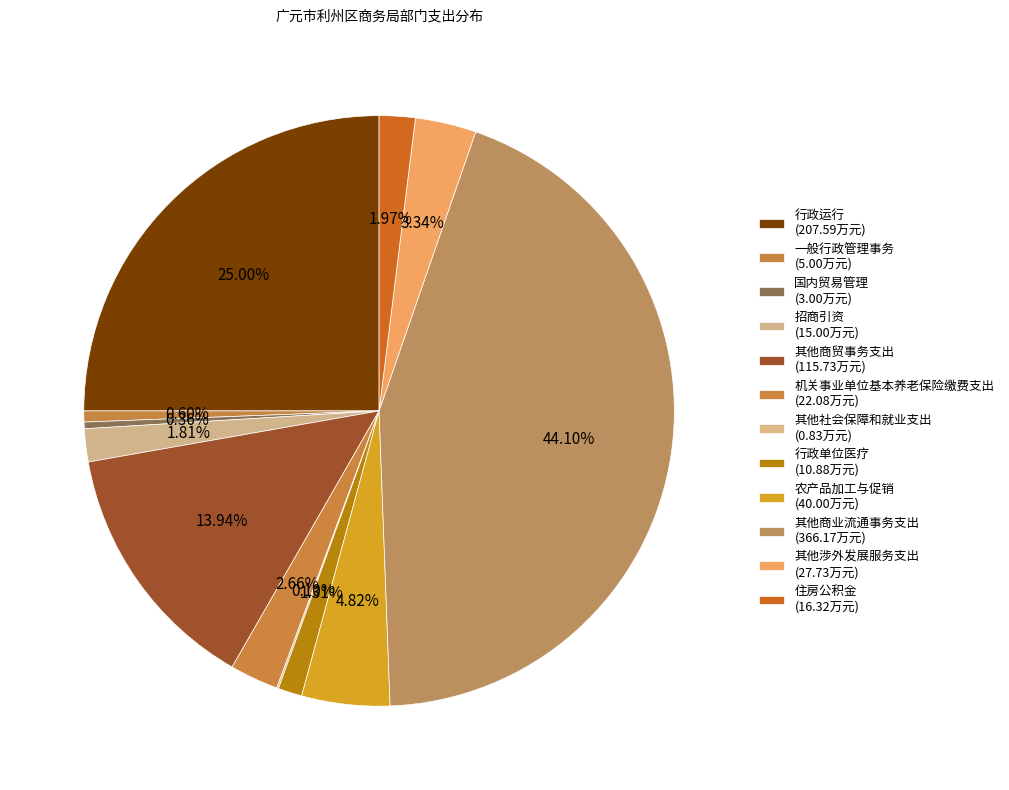

Which slice is the largest?

其他商业流通事务支出